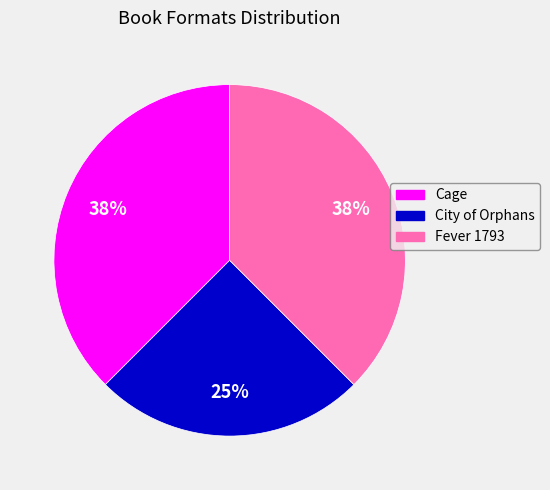

To the nearest percent, what is the average slice percentage?

33%